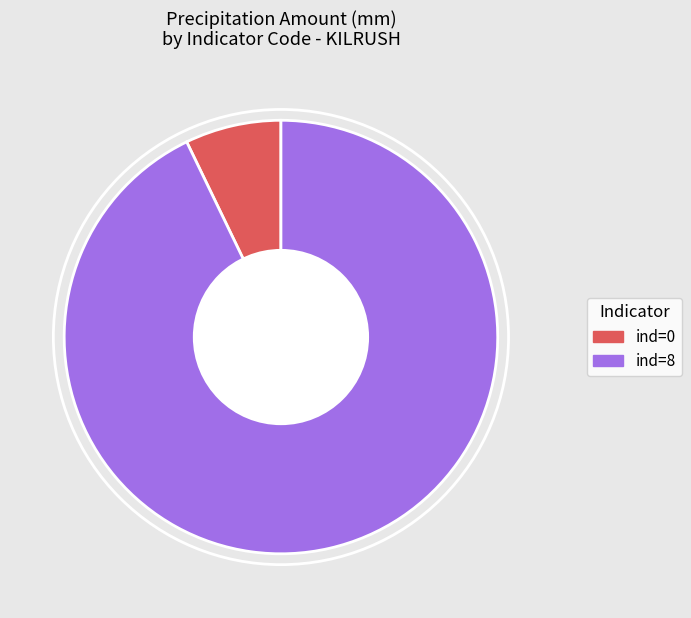

Which slice represents more than half of the pie?

ind=8